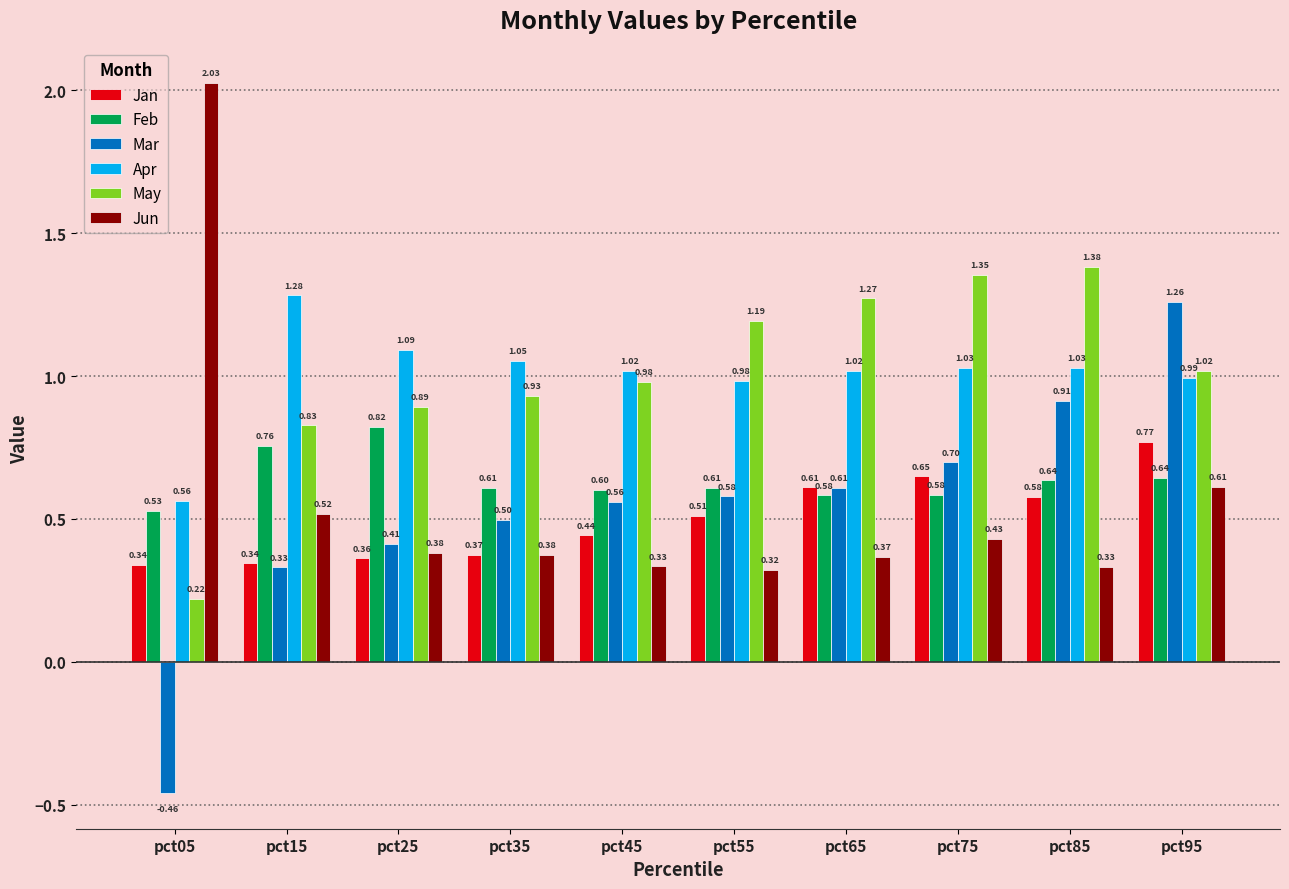

What is the sum of all May values?

10.1